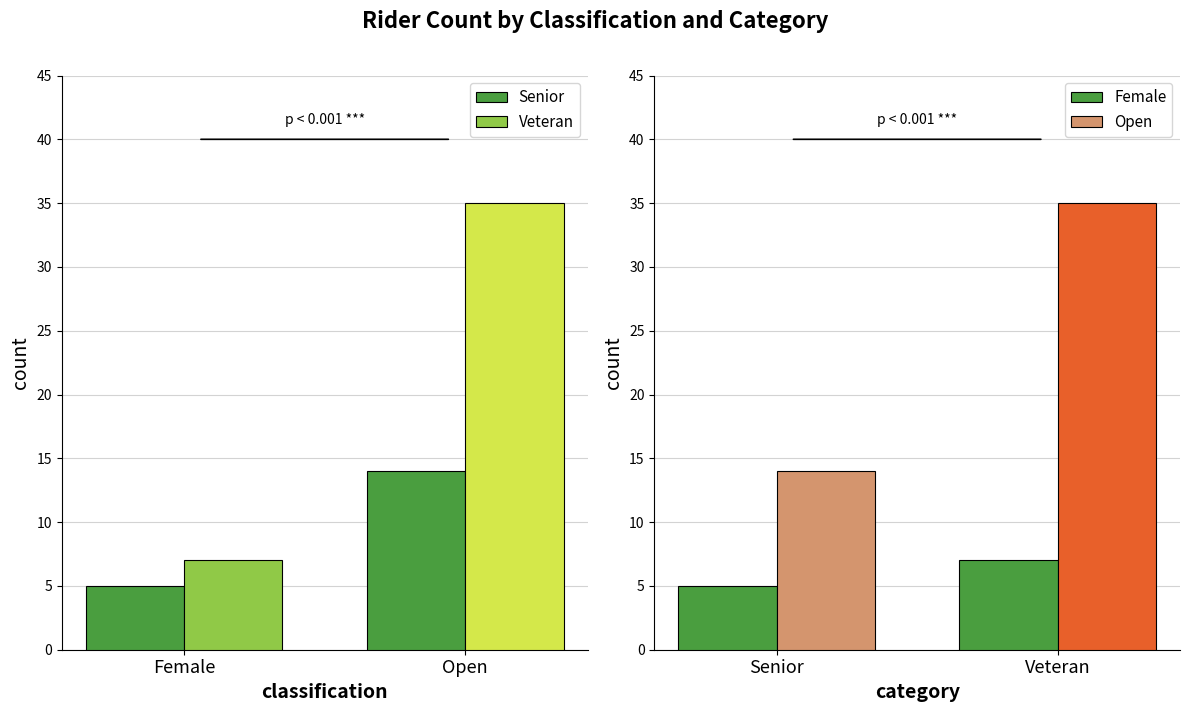

List the labels in order of Open value, largest first.

Veteran, Senior